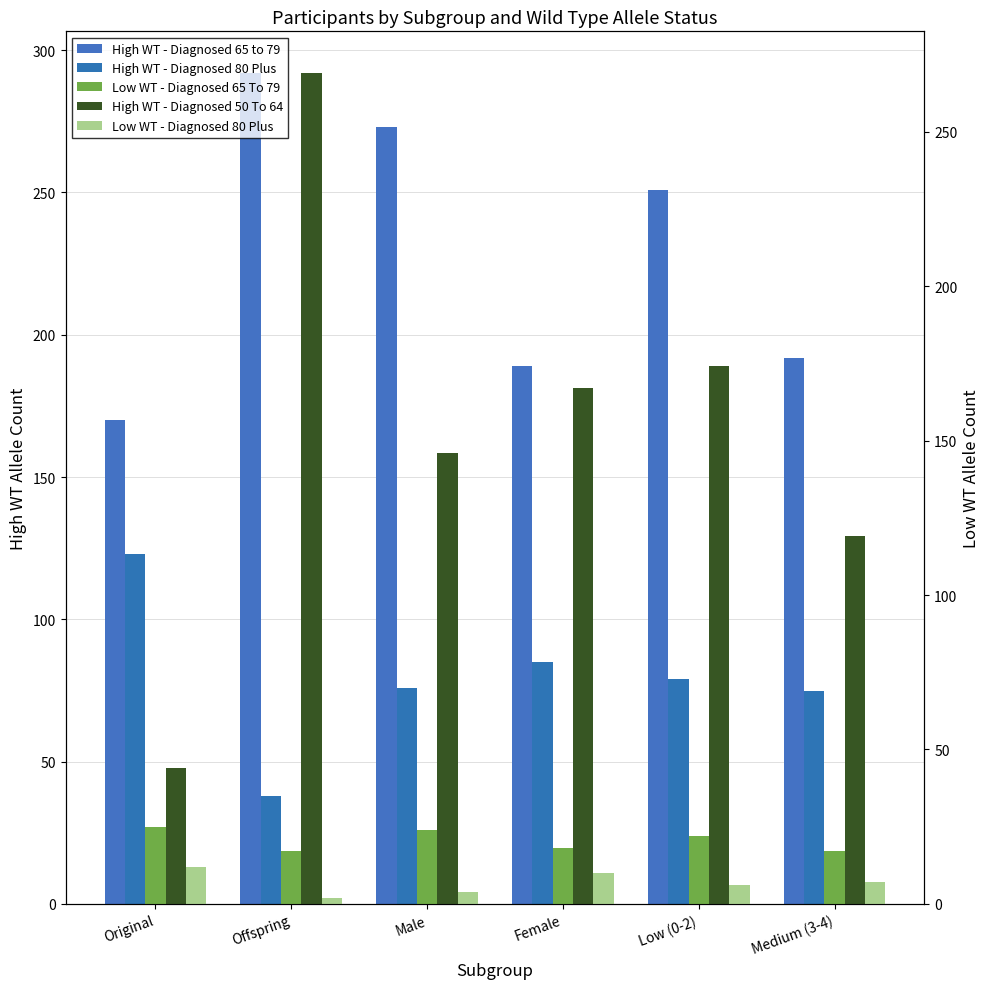

What is the difference between the maximum and minimum values in the High WT - Diagnosed 50 To 64 series?

225